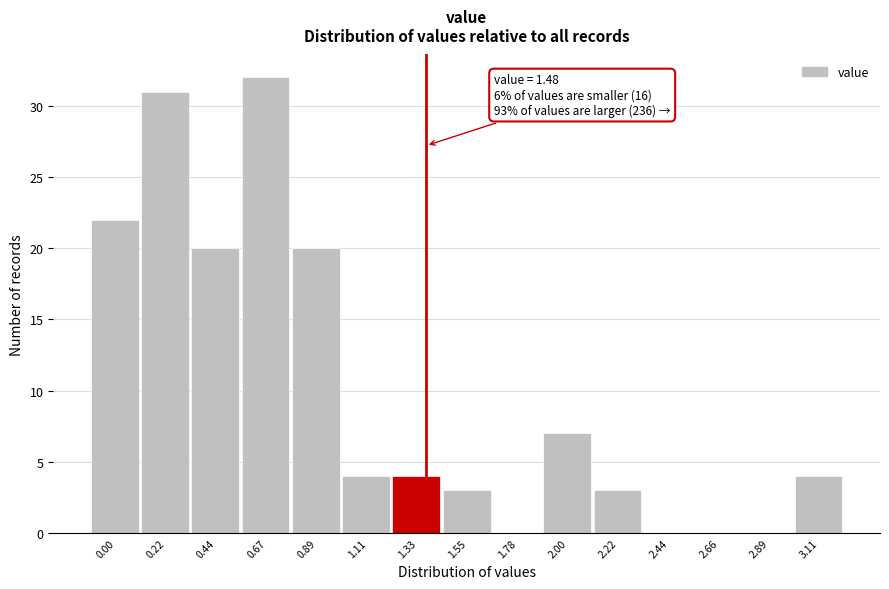

Reading right to left, what are all the values shown in this chart?

3.11=4	2.89=0	2.66=0	2.44=0	2.22=3	2.00=7	1.78=0	1.55=3	1.33=4	1.11=4	0.89=20	0.67=32	0.44=20	0.22=31	0.00=22